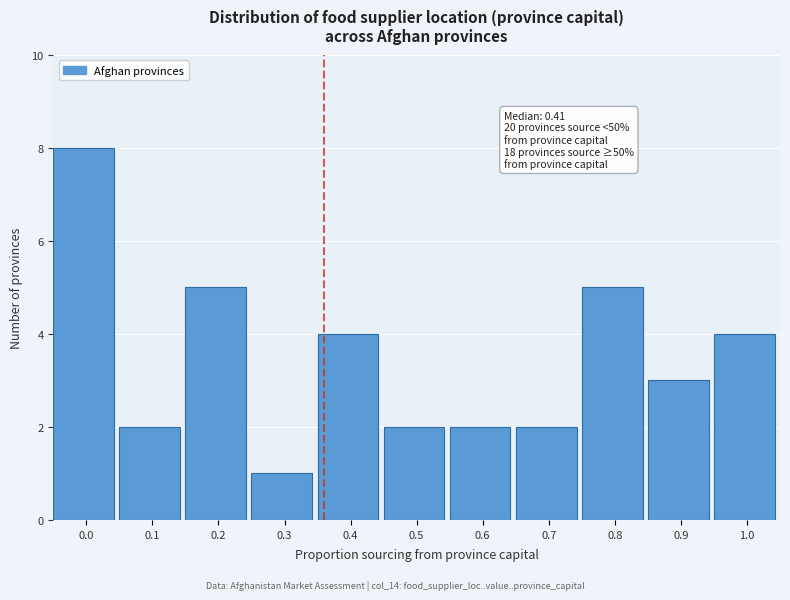

Reading left to right, what are all the values shown in this chart?

8	2	5	1	4	2	2	2	5	3	4